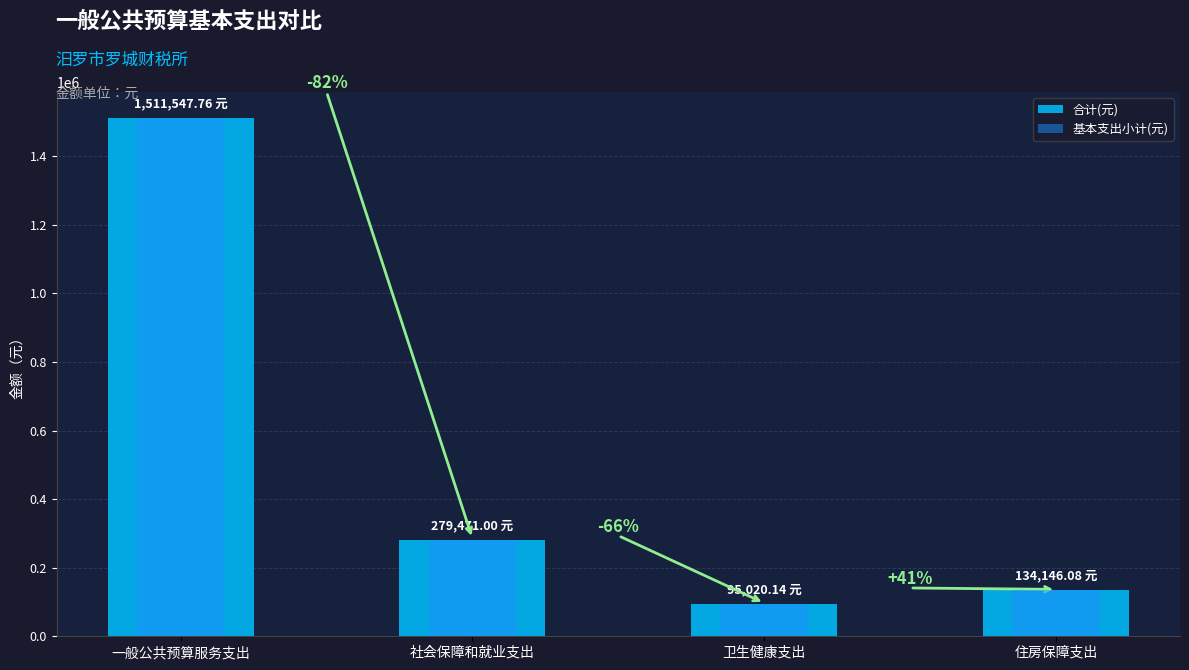

Which category has the lowest value in the 合计(元) series?

卫生健康支出